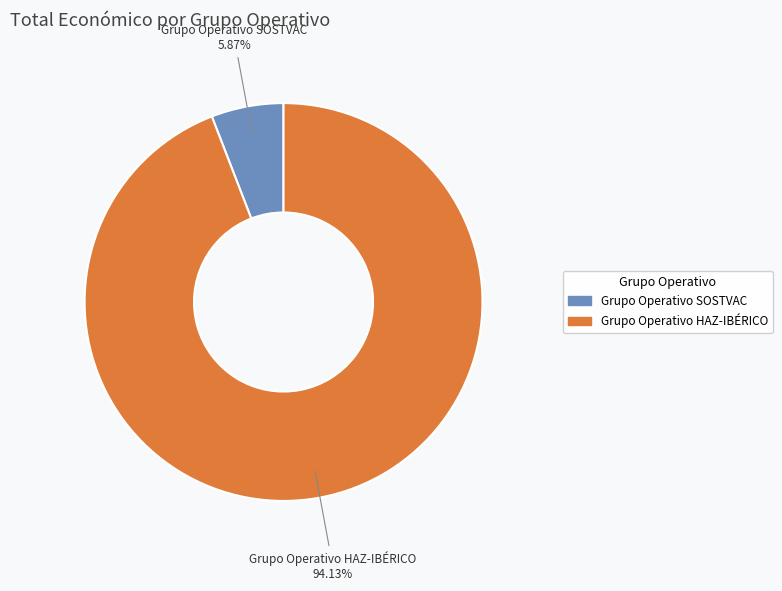

Is there any slice that represents more than half of the pie?

Yes